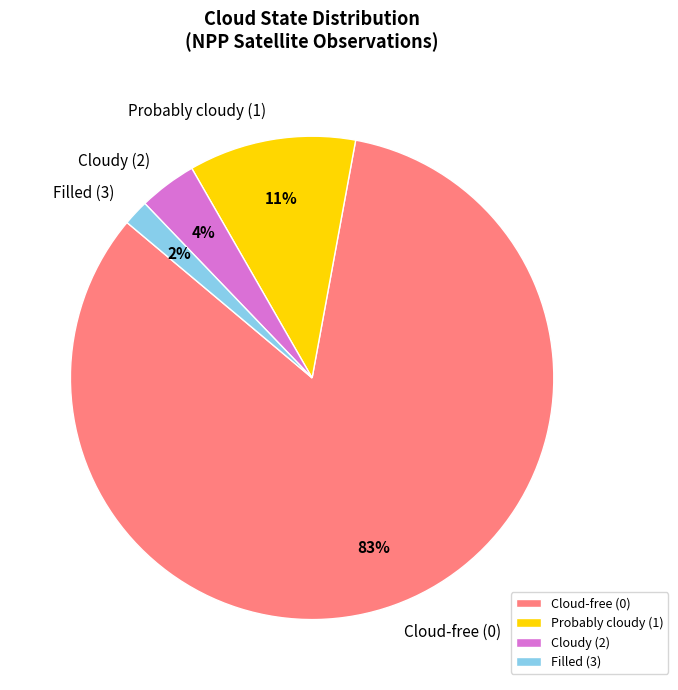

Rank the categories by value from lowest to highest.

Filled (3), Cloudy (2), Probably cloudy (1), Cloud-free (0)